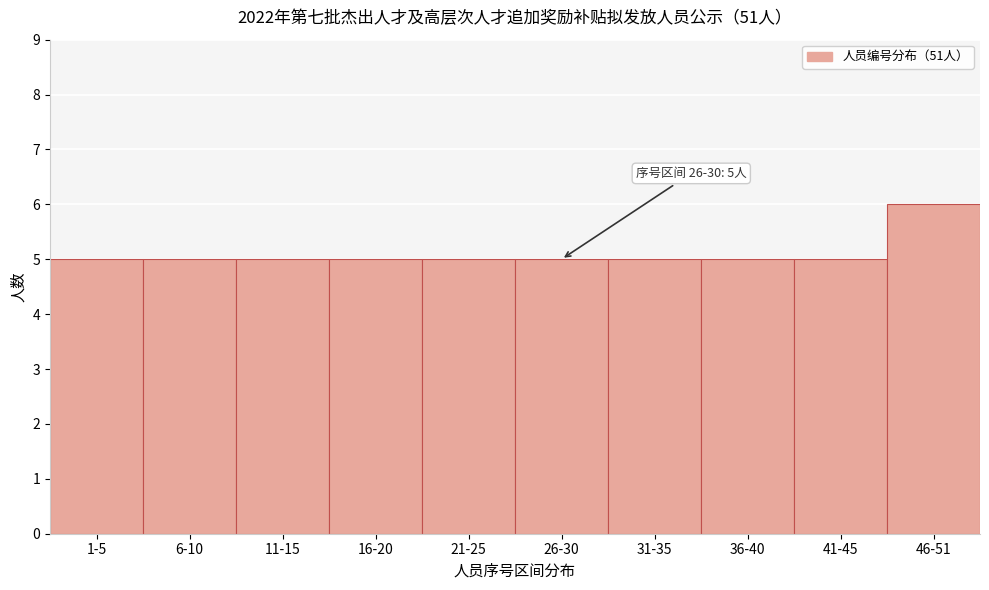

Reading right to left, list all the values displayed in this chart.

46-51=6	41-45=5	36-40=5	31-35=5	26-30=5	21-25=5	16-20=5	11-15=5	6-10=5	1-5=5